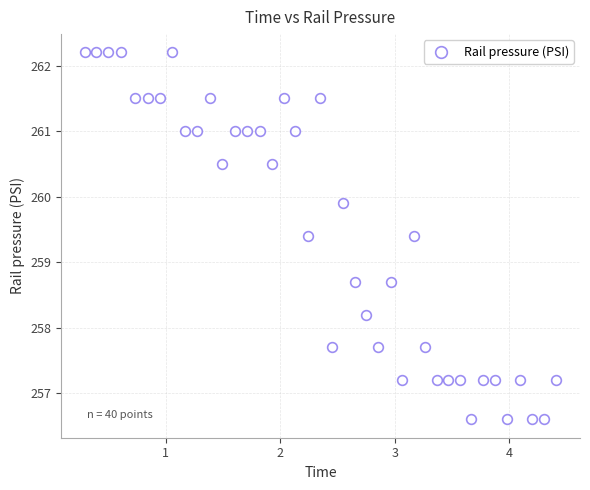

What is the range of Y values (max minus min)?

5.6